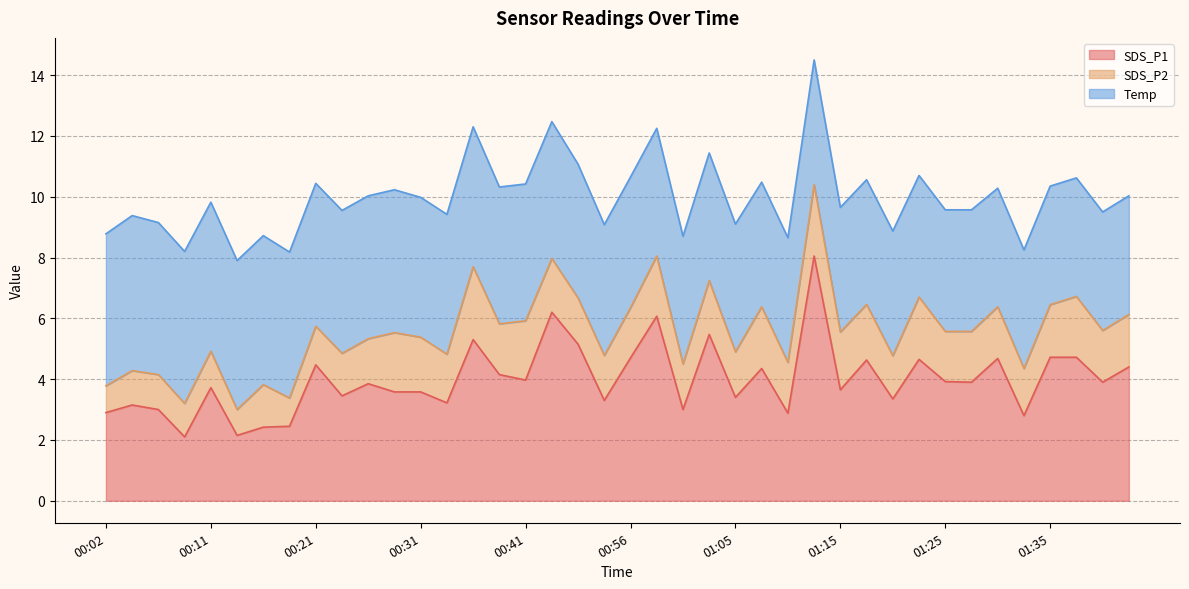

What is the smallest value displayed?

0.8